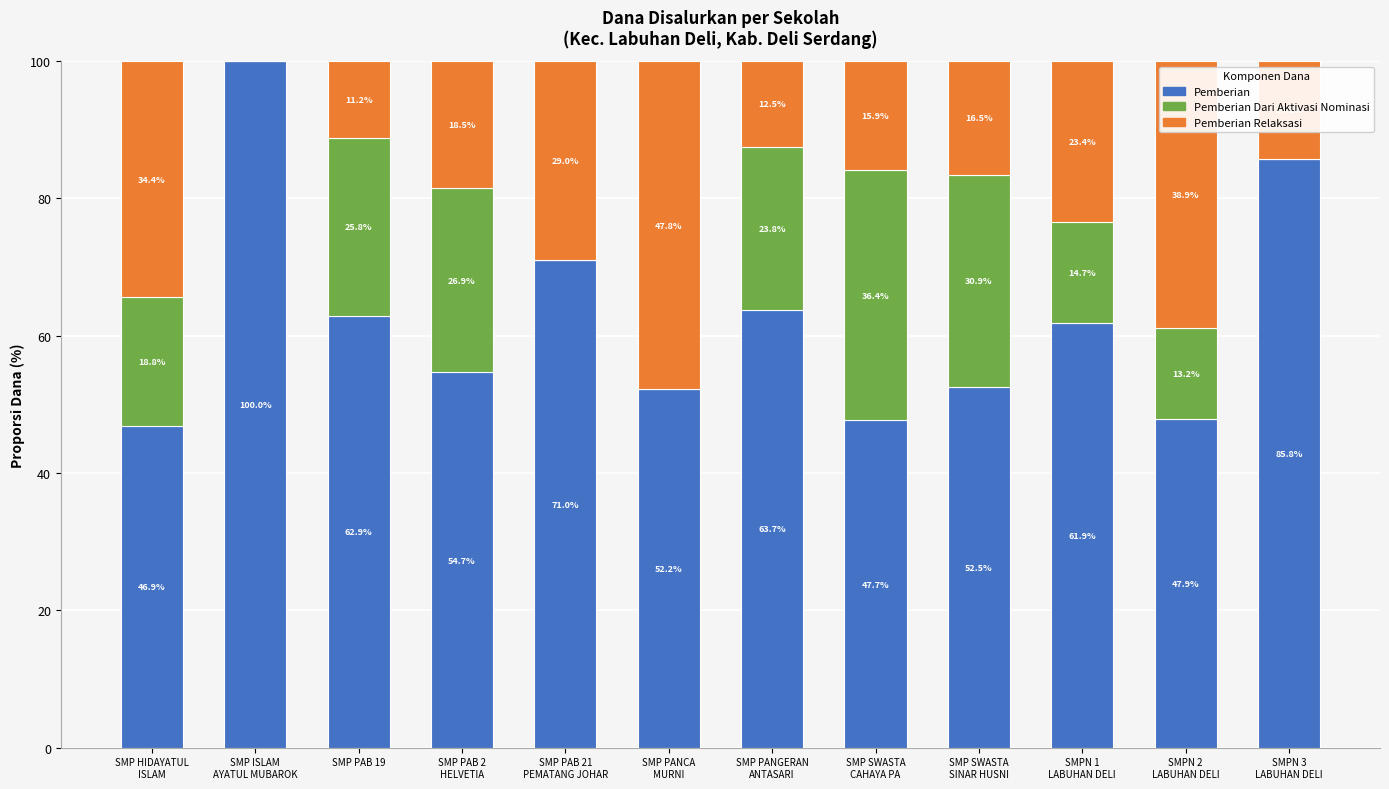

What is the maximum value for Pemberian?

100.0